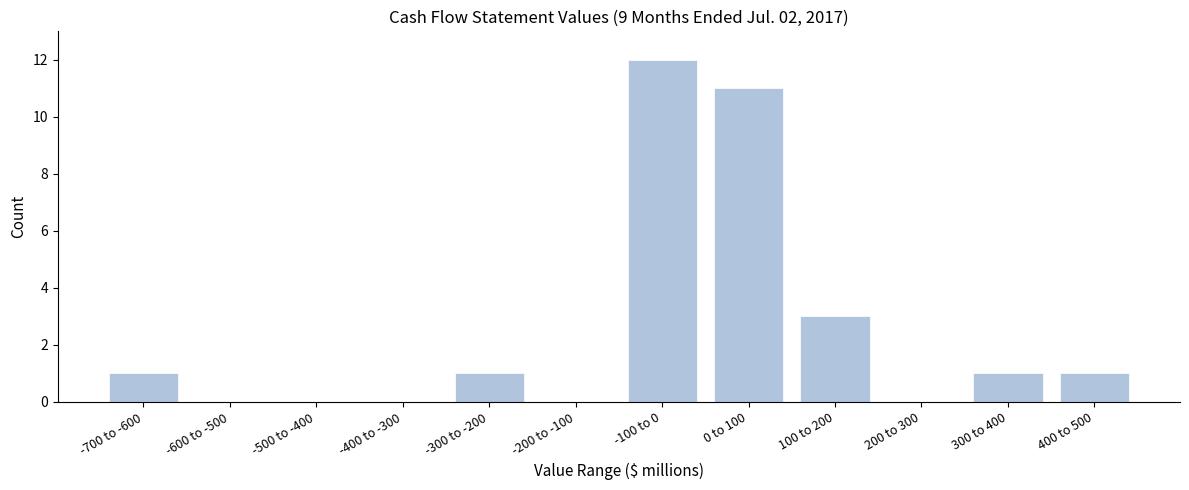

Reading left to right, extract all data points from this chart.

-700 to -600=1	-600 to -500=0	-500 to -400=0	-400 to -300=0	-300 to -200=1	-200 to -100=0	-100 to 0=12	0 to 100=11	100 to 200=3	200 to 300=0	300 to 400=1	400 to 500=1